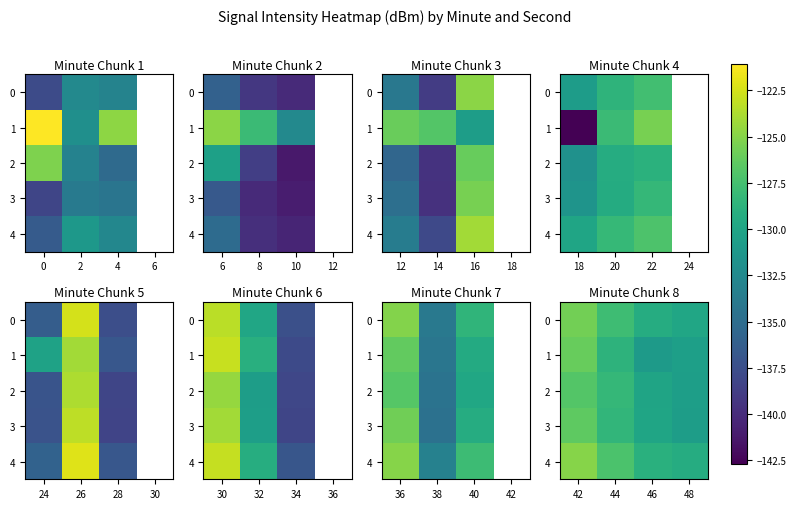

Where is 3 nearest to the value -128?

44